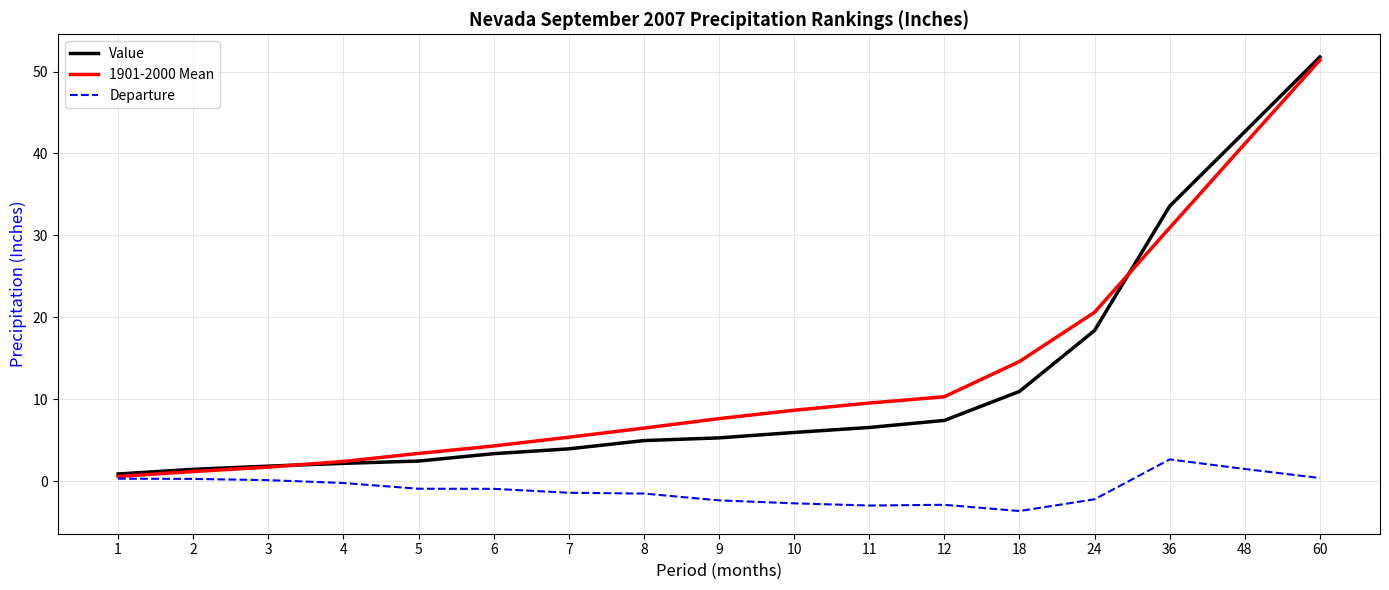

True or false: Value has a value of 15.1 at 36.

False